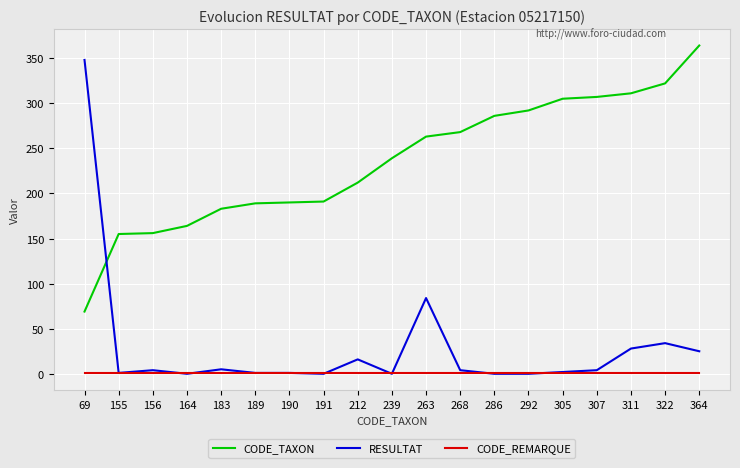

True or false: CODE_TAXON has a value of 268 at 268.

True